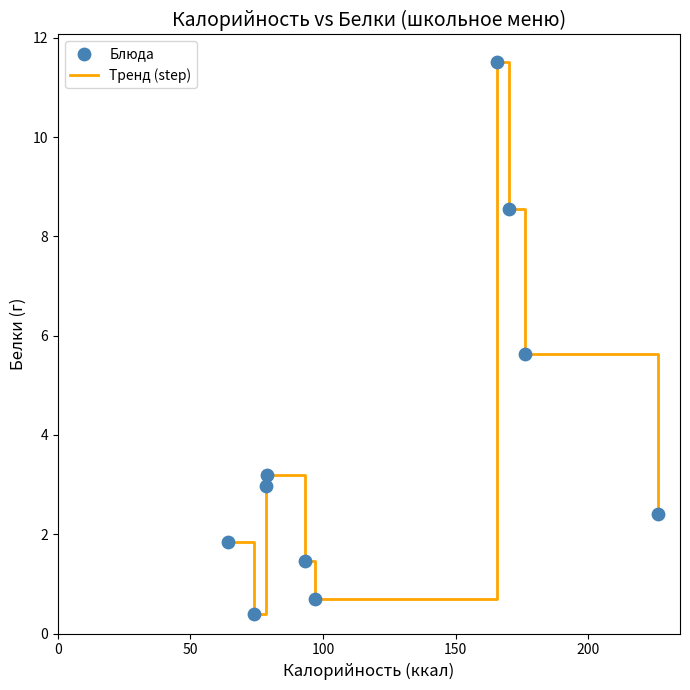

What is the minimum value shown in the chart?

0.4